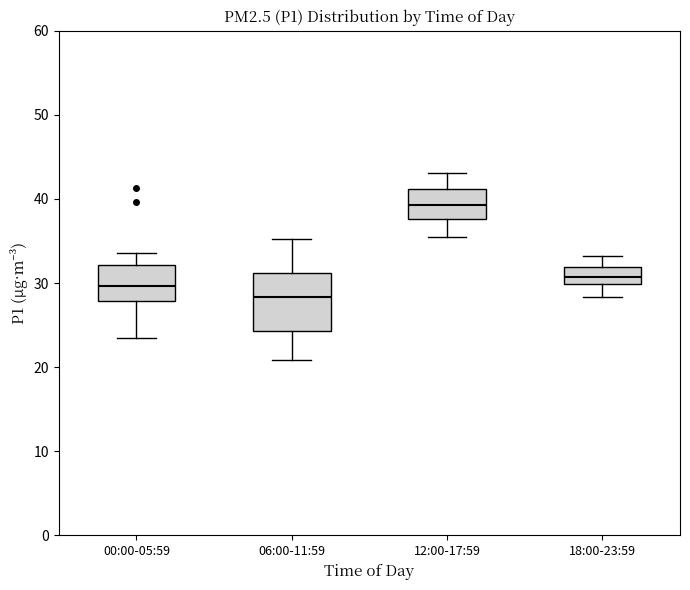

Which box has the lowest median line?

06:00-11:59